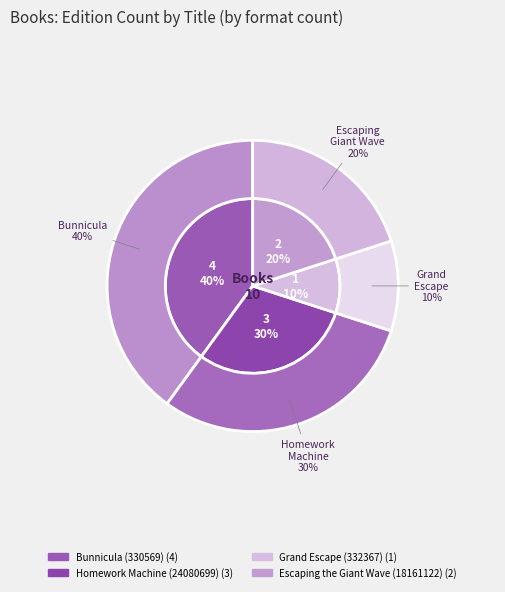

Combined, what portion of the pie is Bunnicula (330569) and Grand Escape (332367)?

50.0%